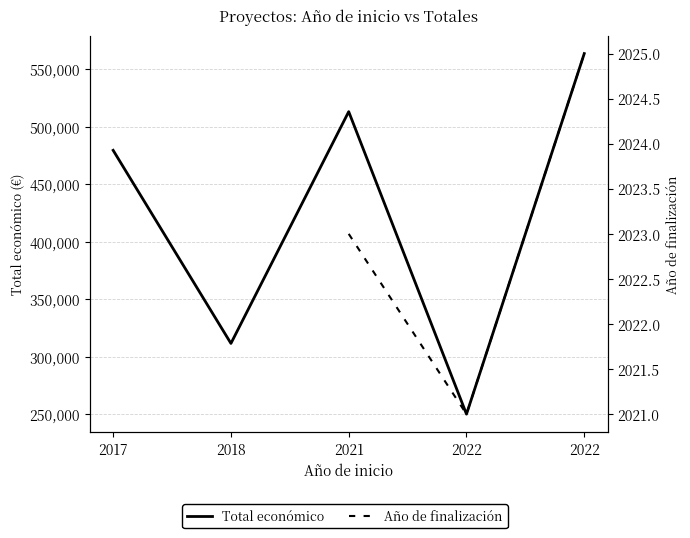

At how many categories does at least one series exceed 294770?

4